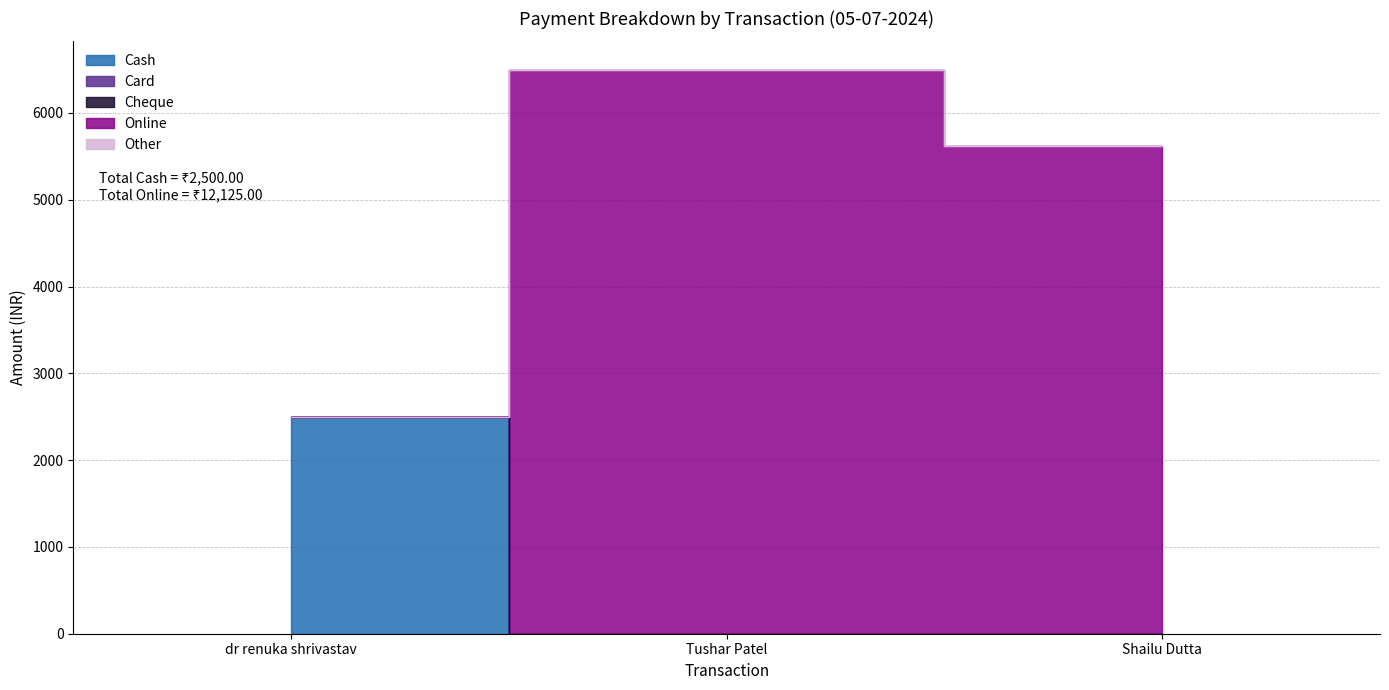

Which series has the largest range (max minus min)?

Online